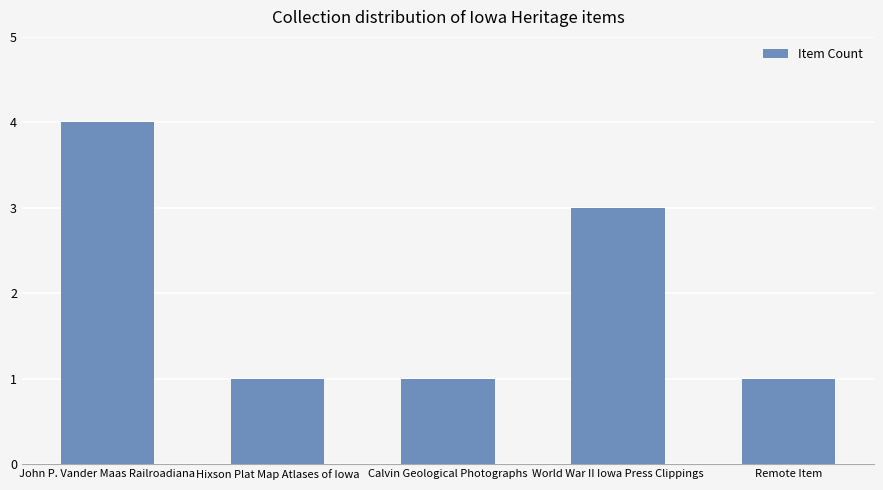

What is the sum of the values at John P. Vander Maas Railroadiana and World War II Iowa Press Clippings?

7